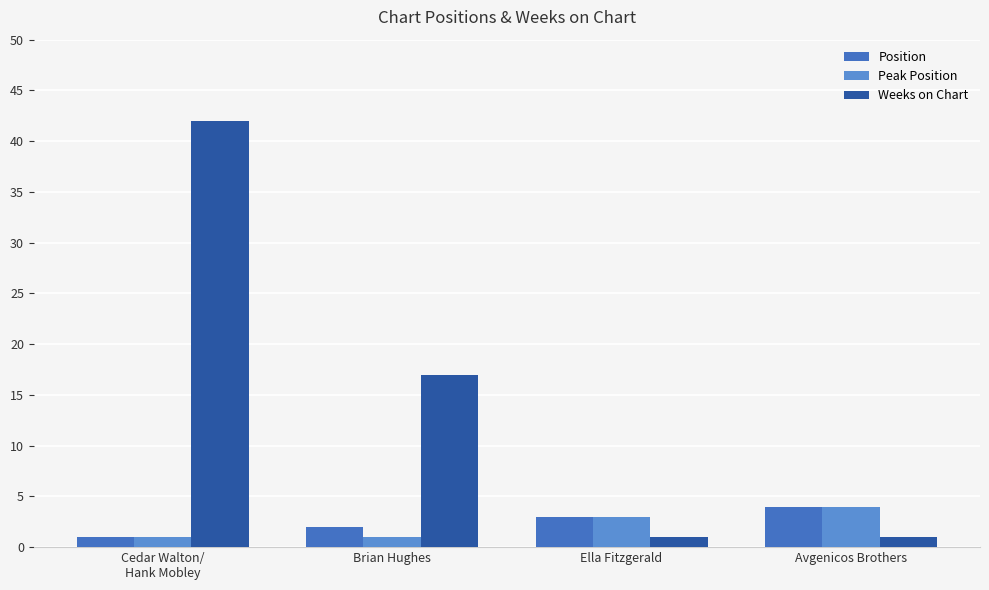

What is the difference between the highest and lowest values at Avgenicos Brothers?

3